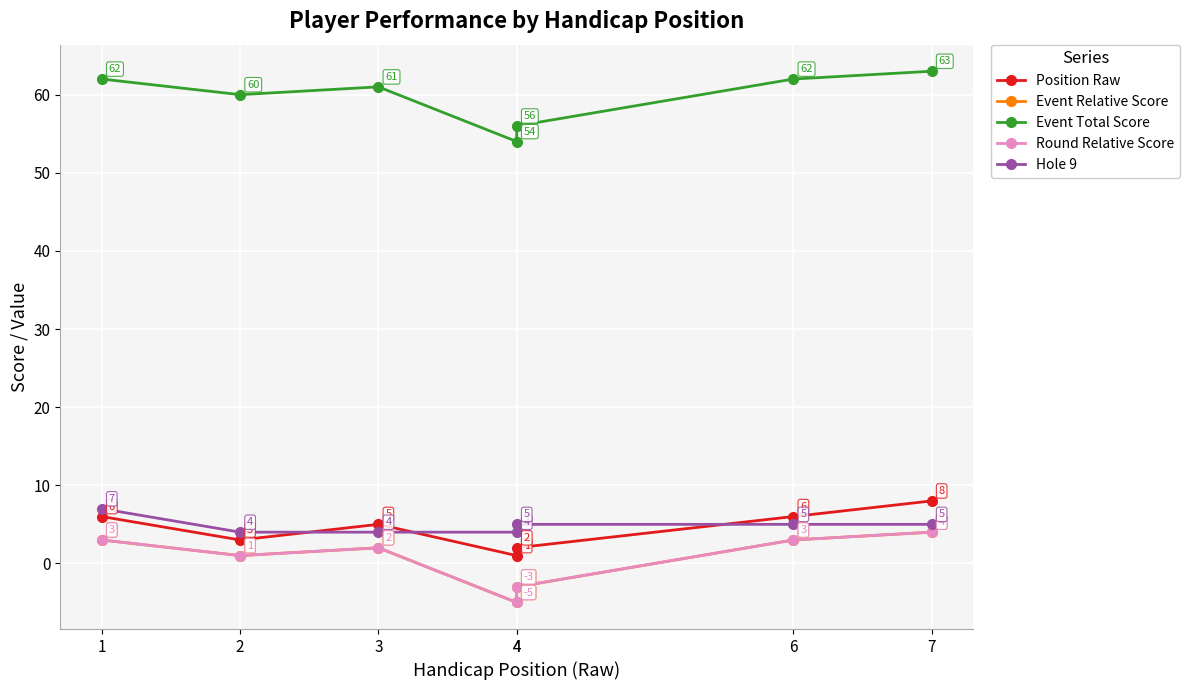

At which label is Hole 9 closest to 5?

4